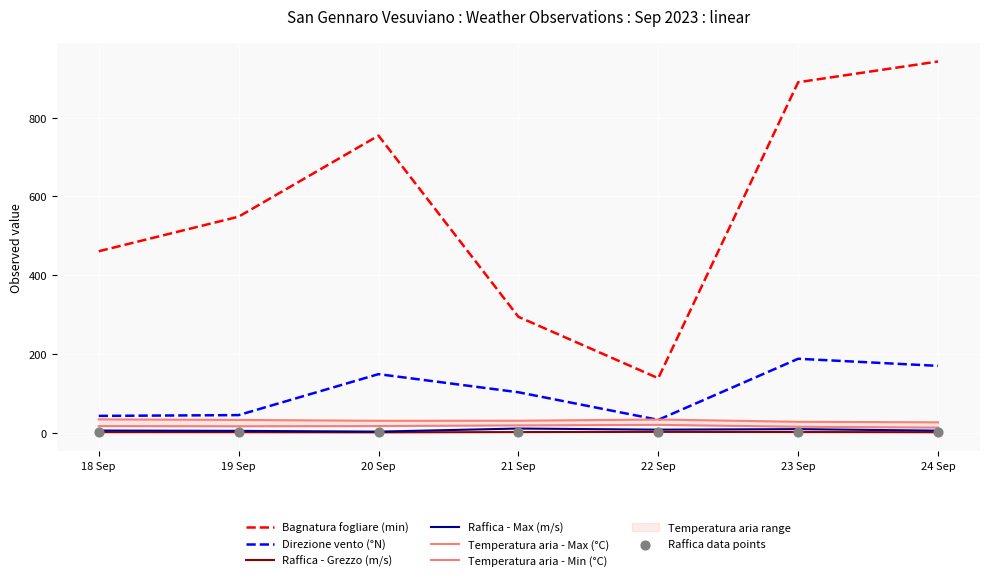

Which series reaches the minimum Y coordinate?

Raffica - Grezzo (m/s)